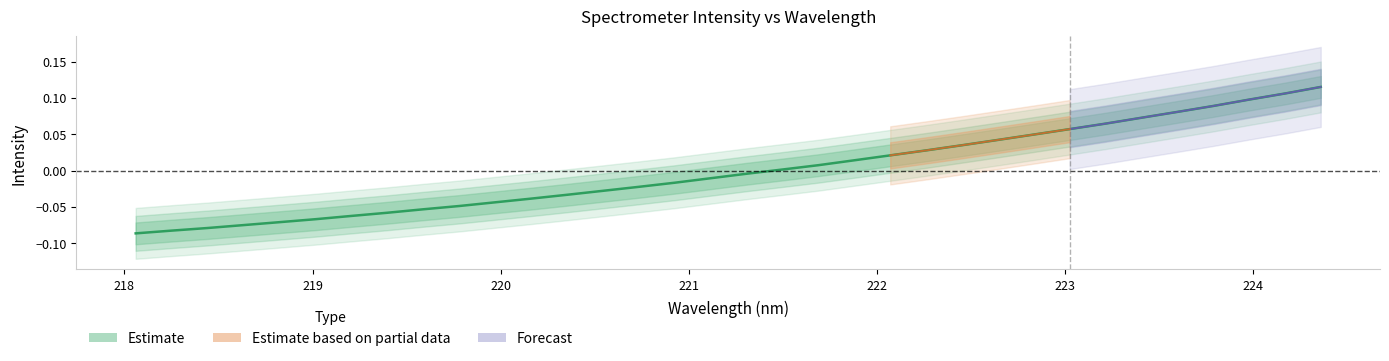

True or false: there are more than 0 points higher than both neighbors.

False